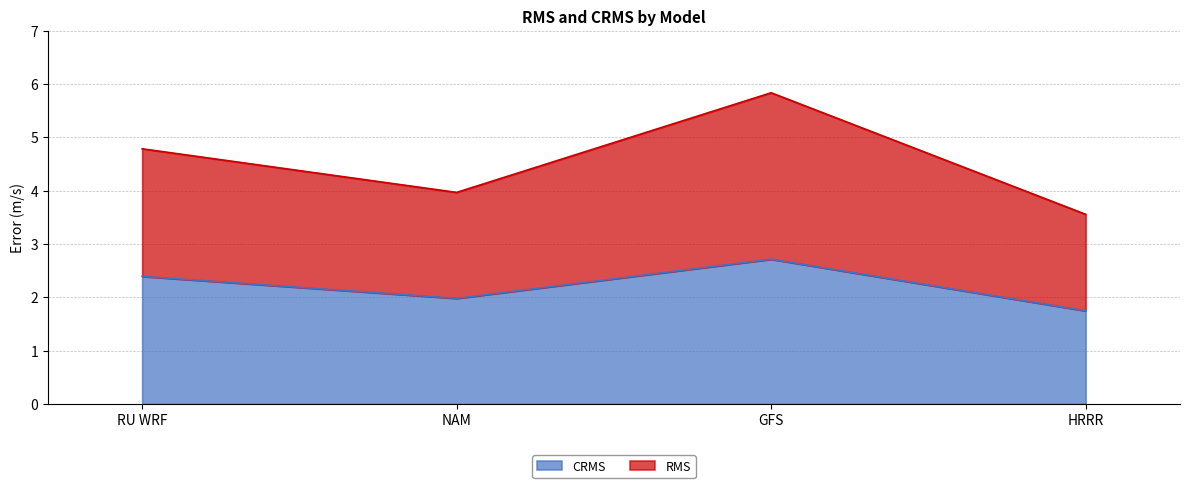

Read the CRMS value at RU WRF.

2.4